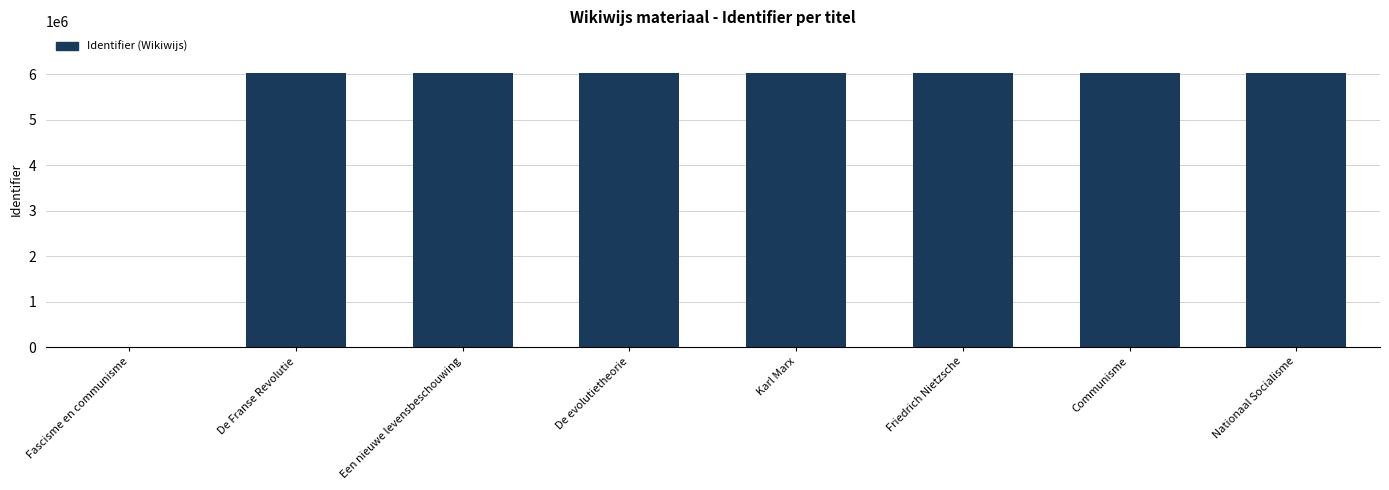

What is the approximate value at Karl Marx, to the nearest 100?

6042700